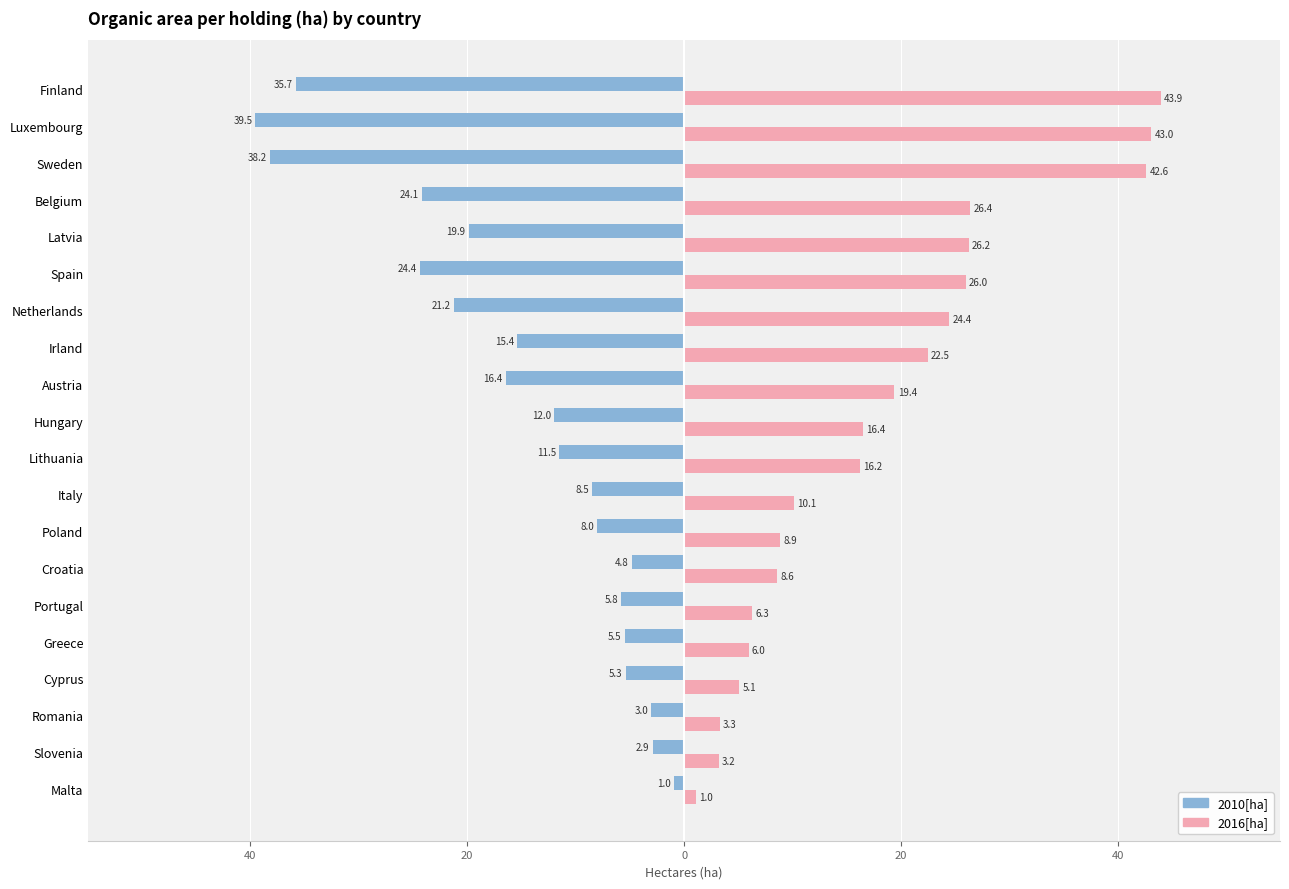

Which series has the largest range (max minus min)?

2016[ha]